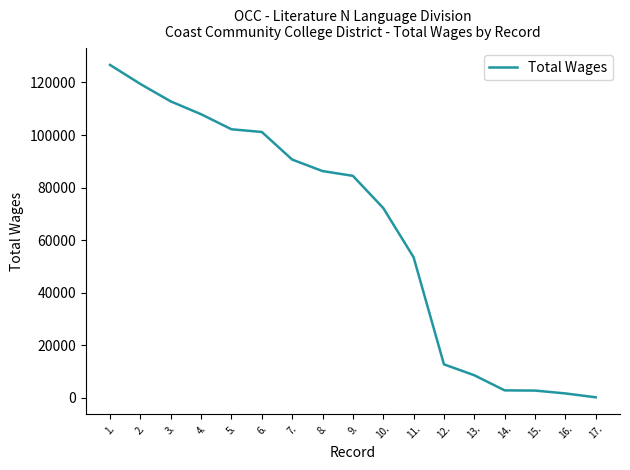

Is it true that the value at 9. is 51245?

False